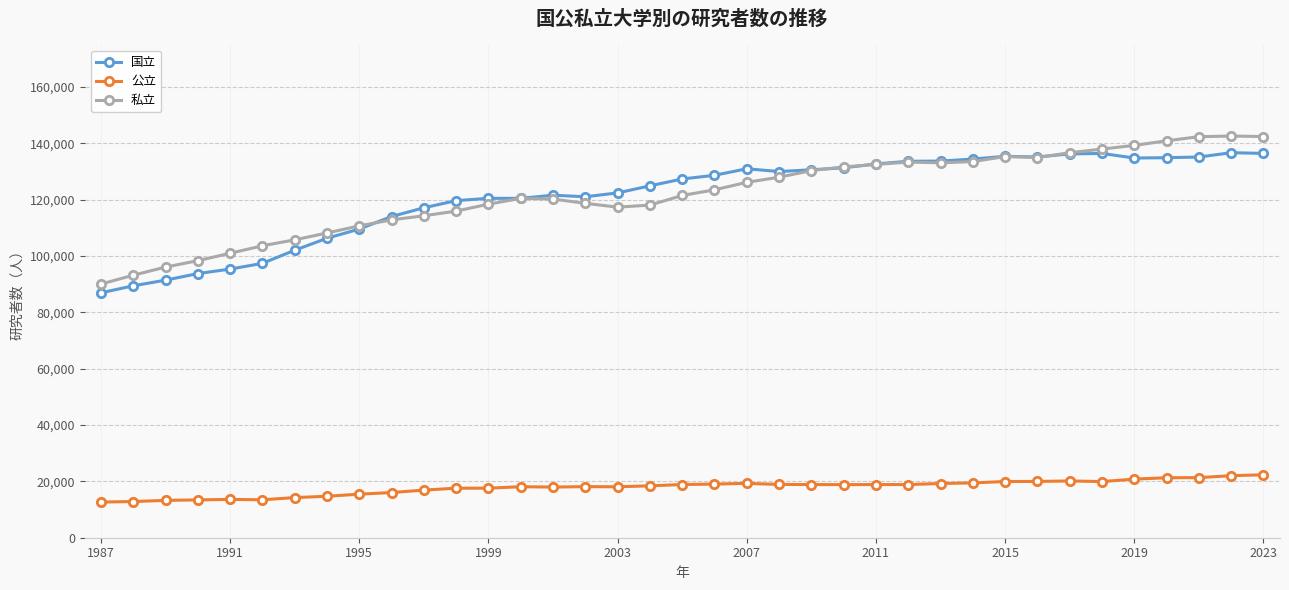

True or false: 国立 has more than 2 interior local peaks.

True